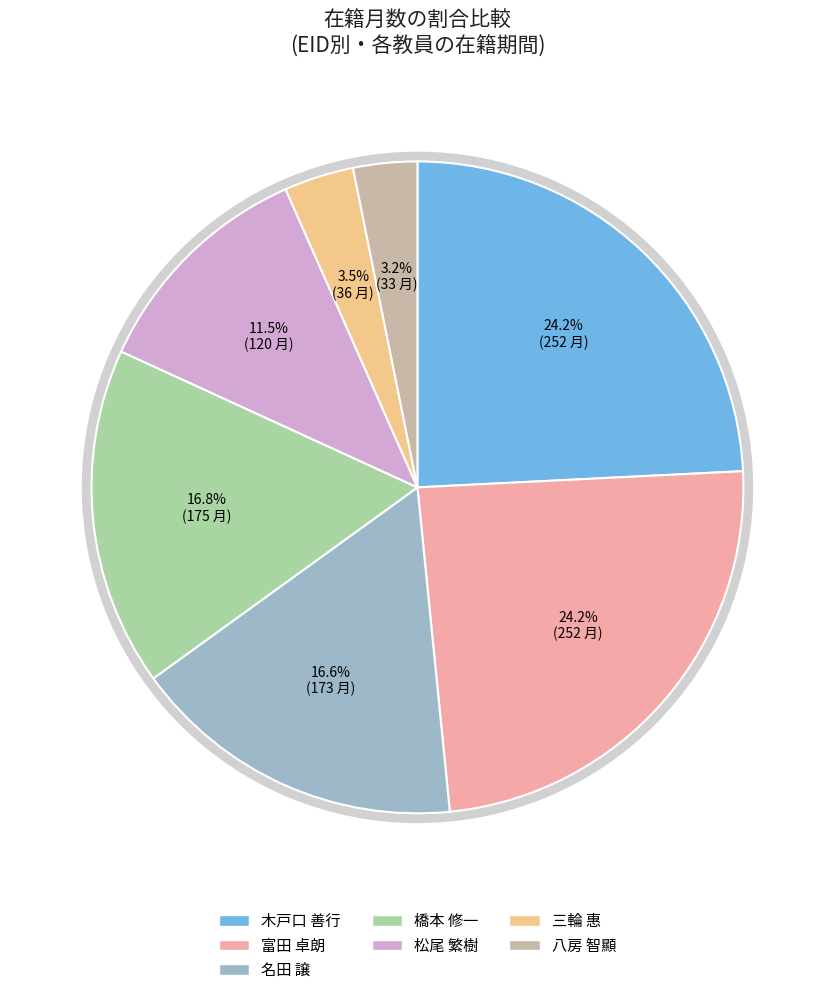

To the nearest percent, what portion does 富田 卓朗 represent?

24%